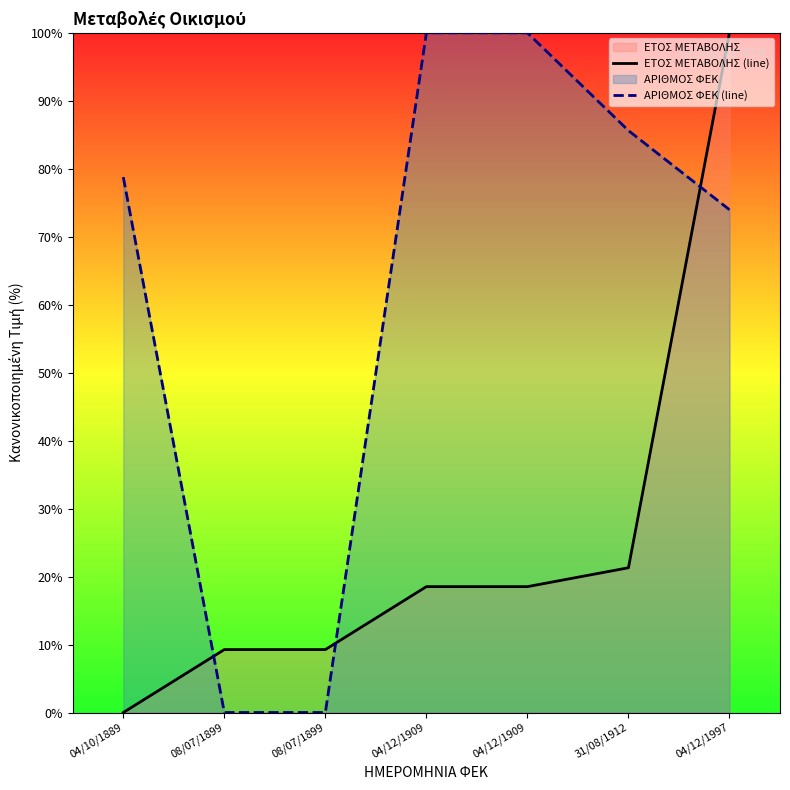

Is it true that ΑΡΙΘΜΟΣ ΦΕΚ (line) equals 0.0 at 08/07/1899?

True